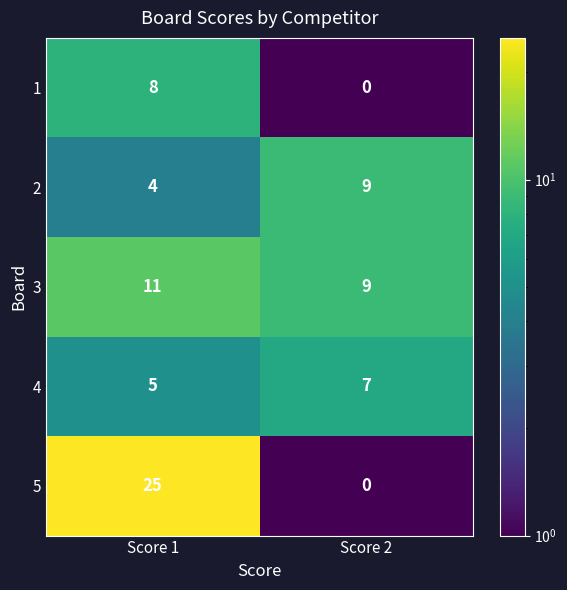

What is the difference between the maximum and minimum values in the 2 series?

5